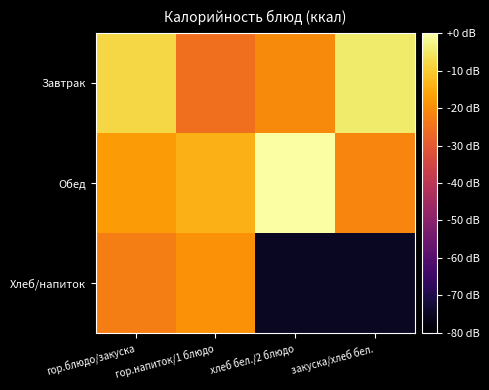

Which series has the largest range (max minus min)?

Хлеб/напиток